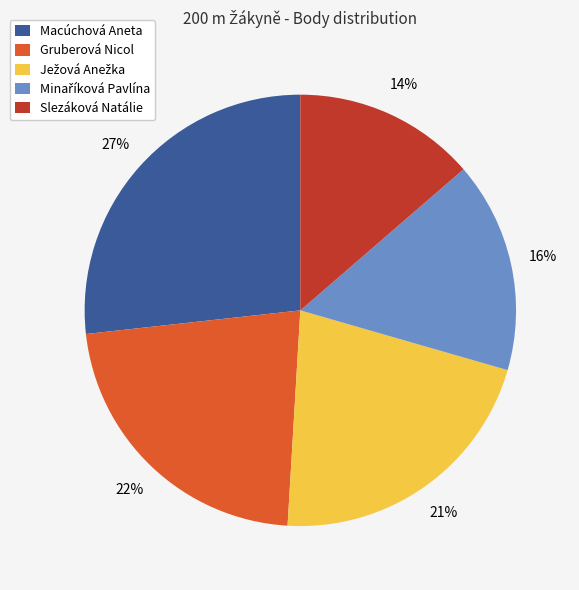

How many segments does this pie chart have?

5